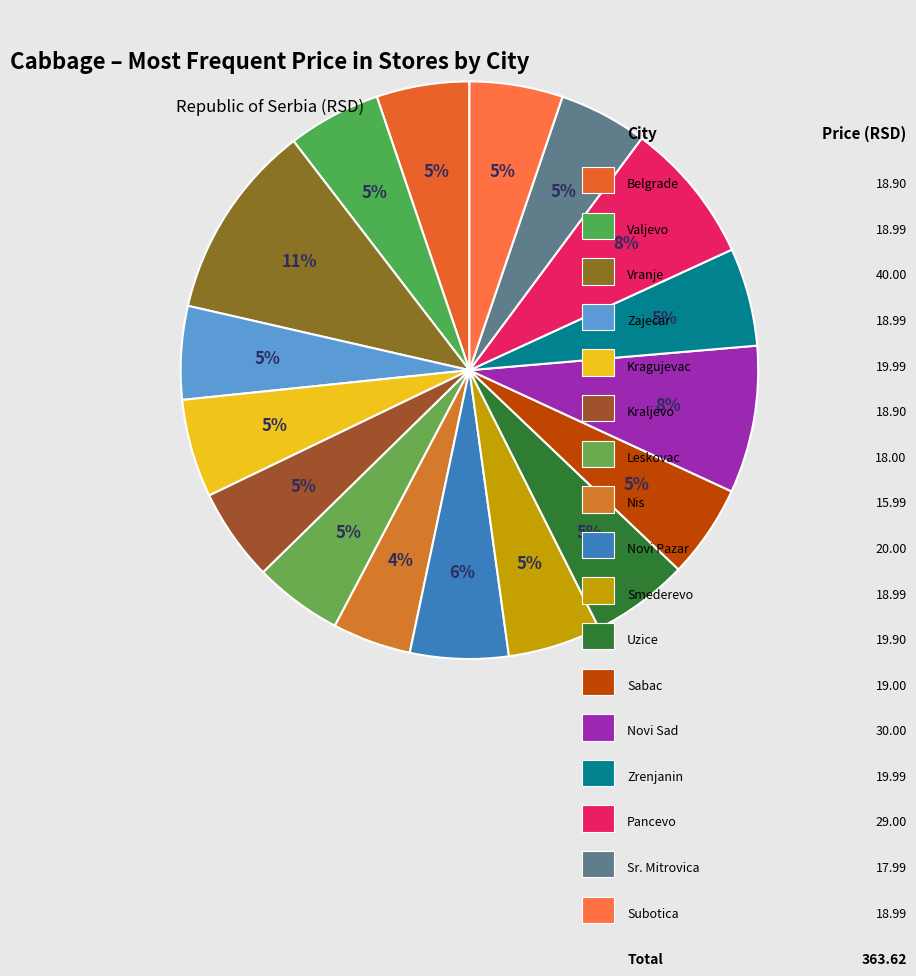

Count the number of slices in the pie.

17